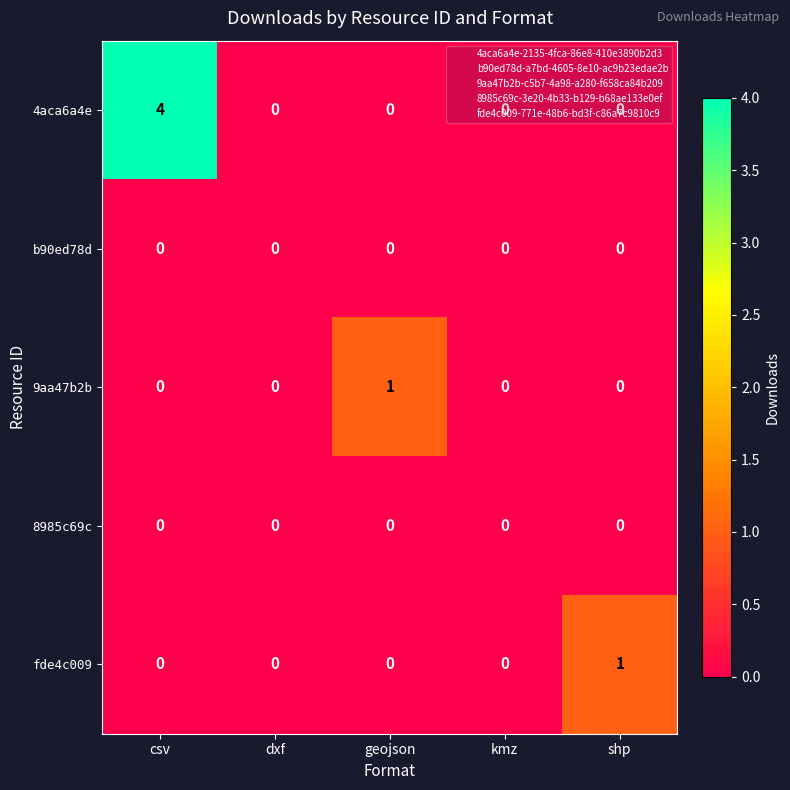

The value of b90ed78d at geojson is 0. True or false?

True